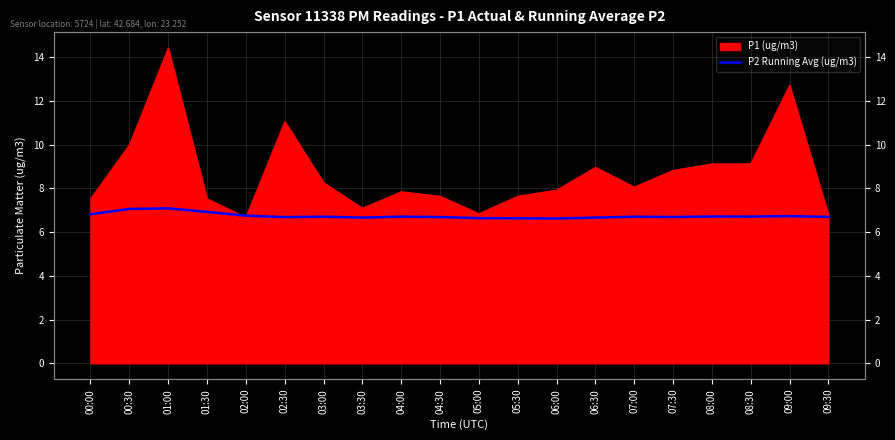

What is the average value?

6.7